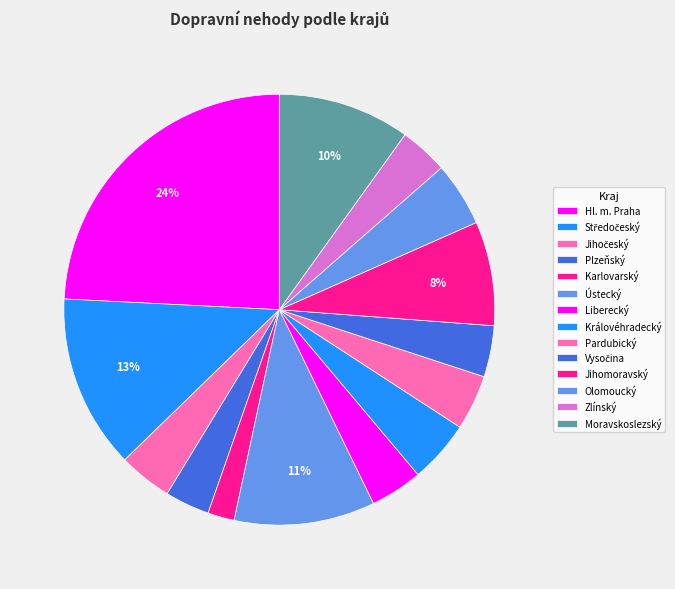

Is Zlínský the majority of the pie?

No